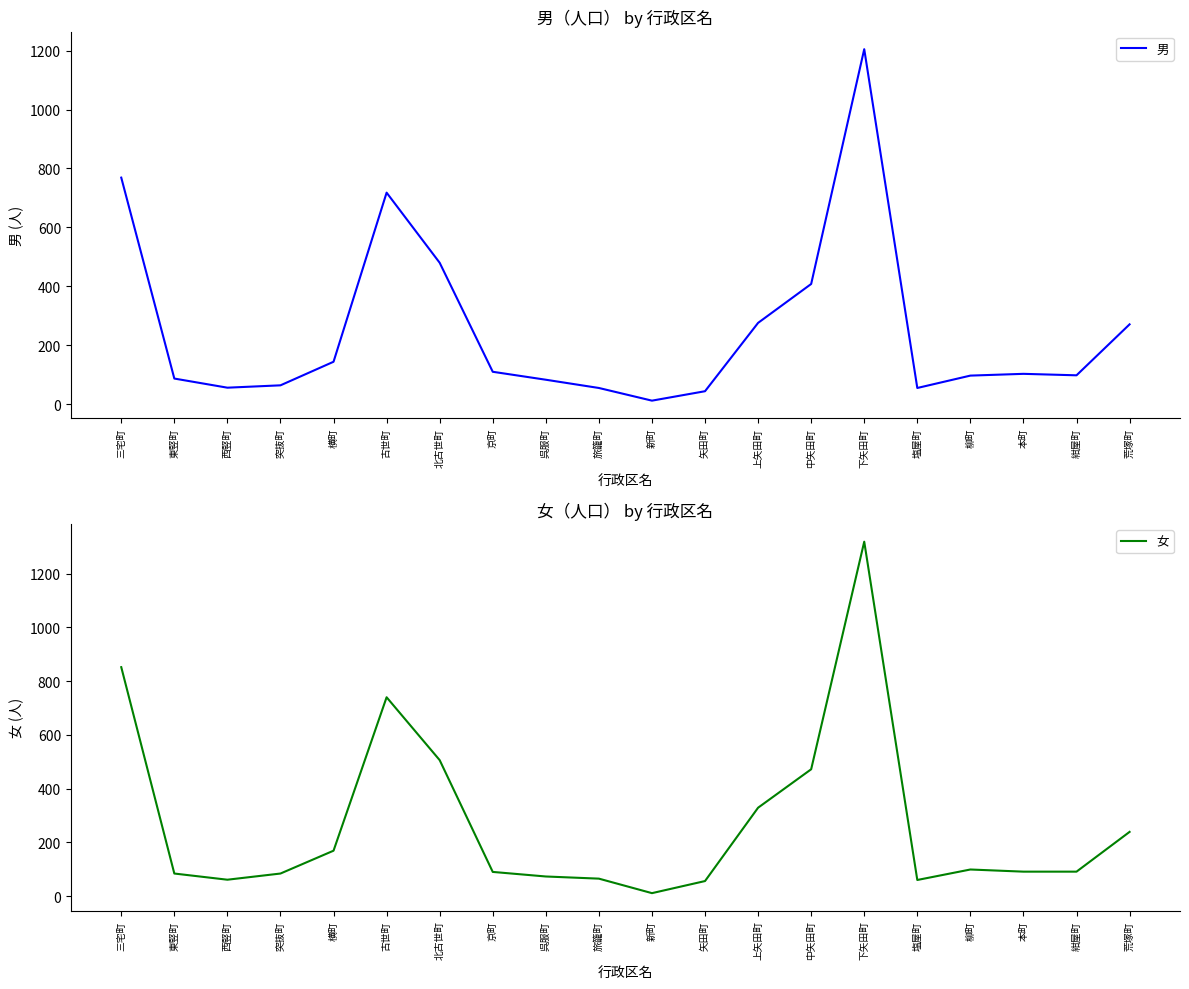

How many interior local valleys does the 女 series have?

3